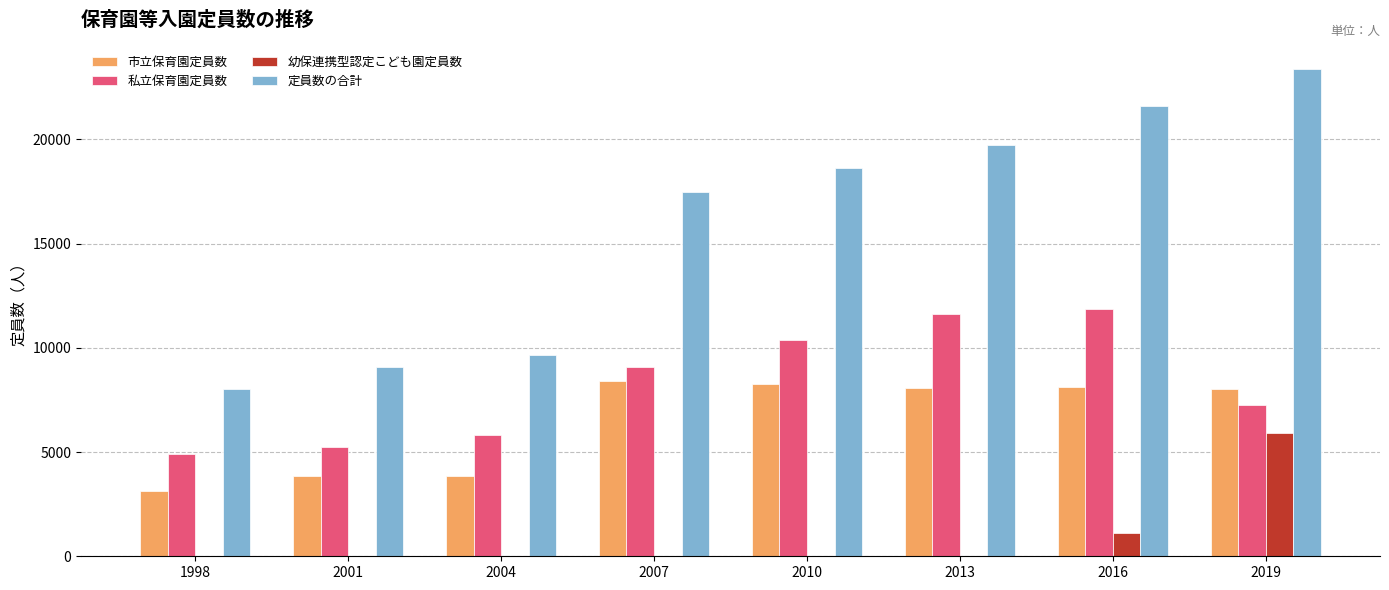

Does the chart contain stacked bars?

No